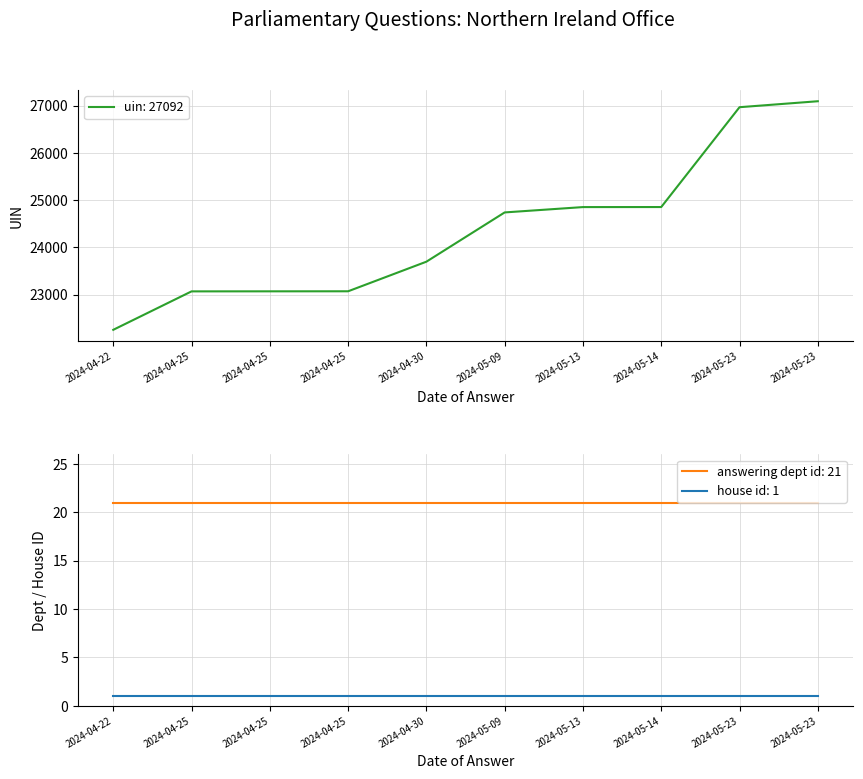

What is the greatest value displayed?

27092